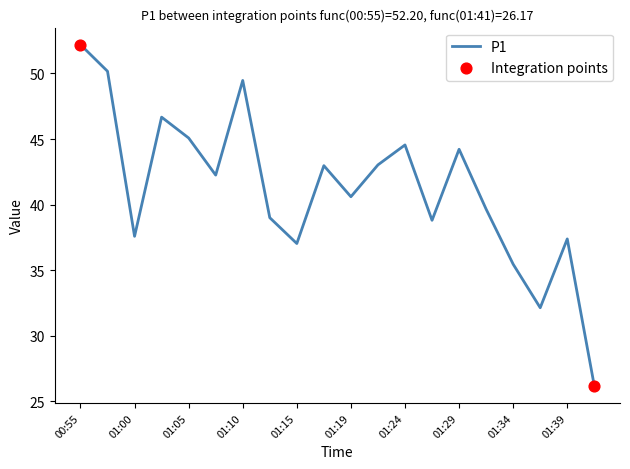

What is the greatest value displayed?

52.2